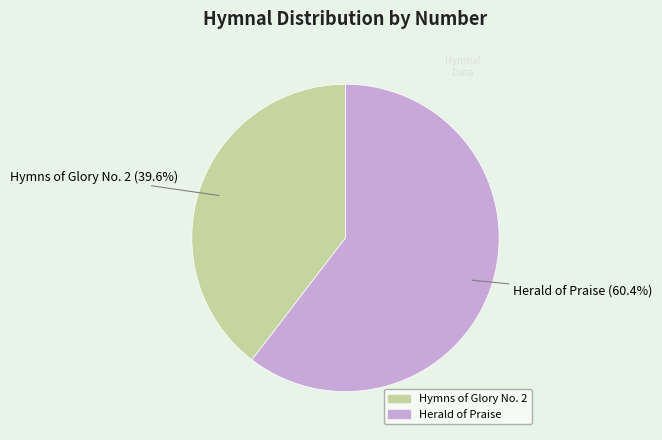

True or false: Hymns of Glory No. 2 accounts for 40% of the total.

True